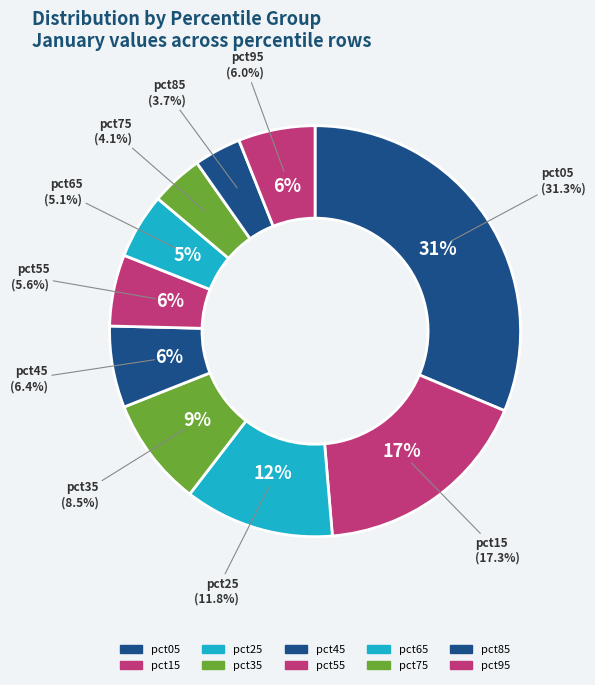

Is pct05 the majority of the pie?

No